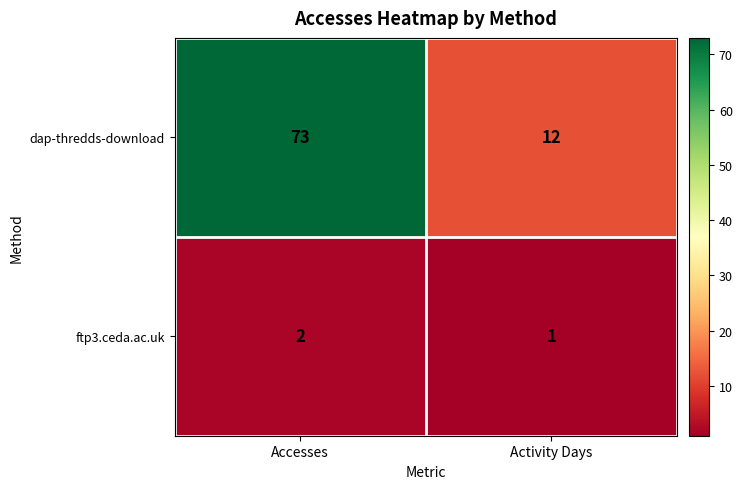

Reading left to right, what are all the values shown in this chart?

dap-thredds-download: Accesses=73	Activity Days=12
ftp3.ceda.ac.uk: Accesses=2	Activity Days=1